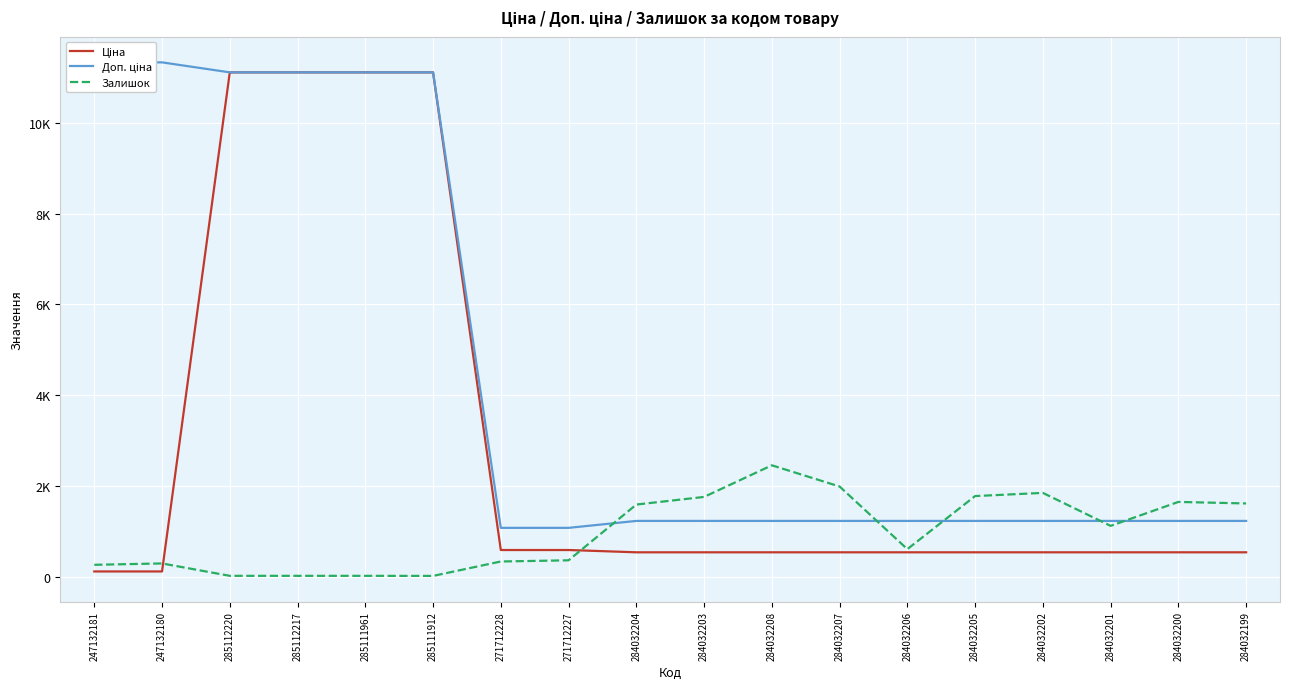

Which has a higher value, 284032200 or 284032201?

284032200